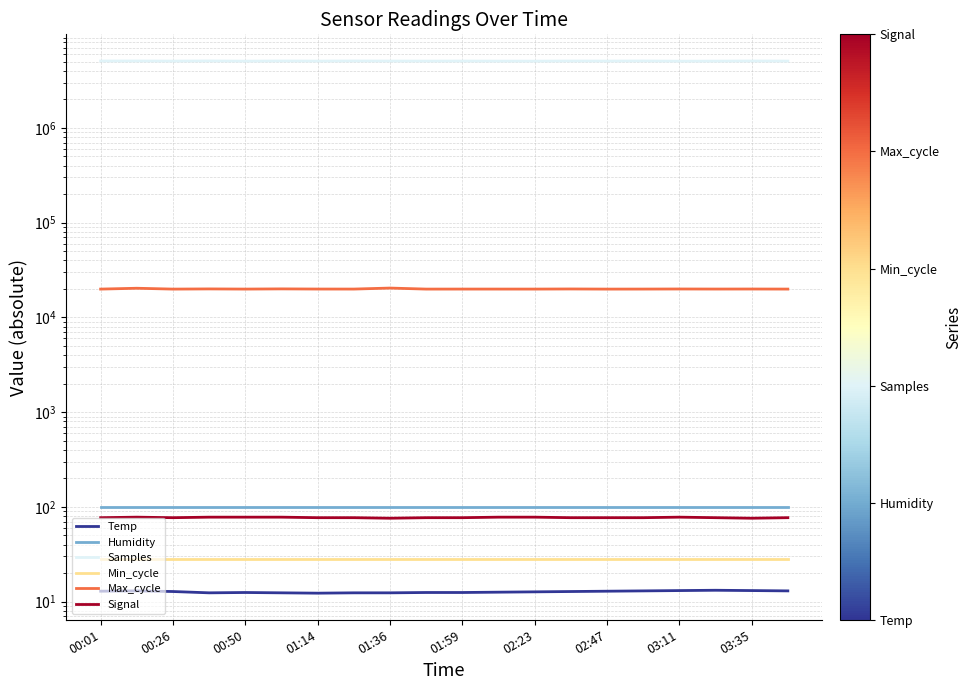

How many lines are shown in the chart?

6